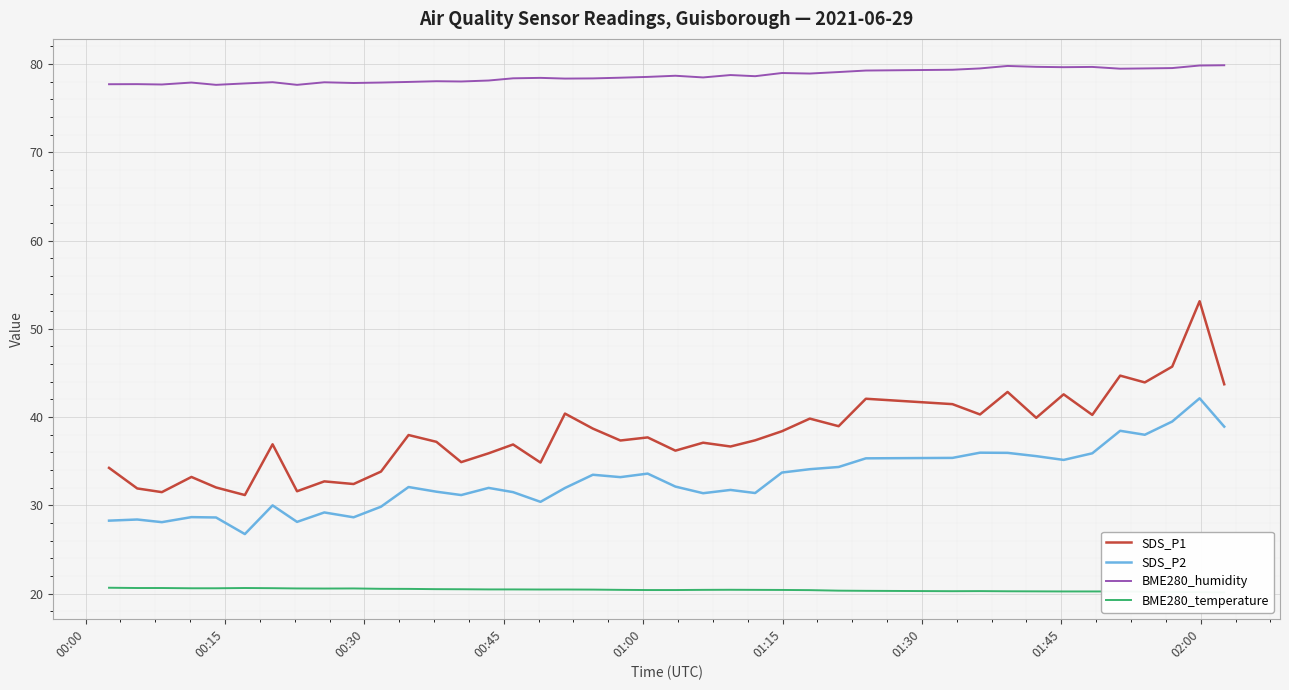

True or false: SDS_P1 and SDS_P2 cross at least once.

False